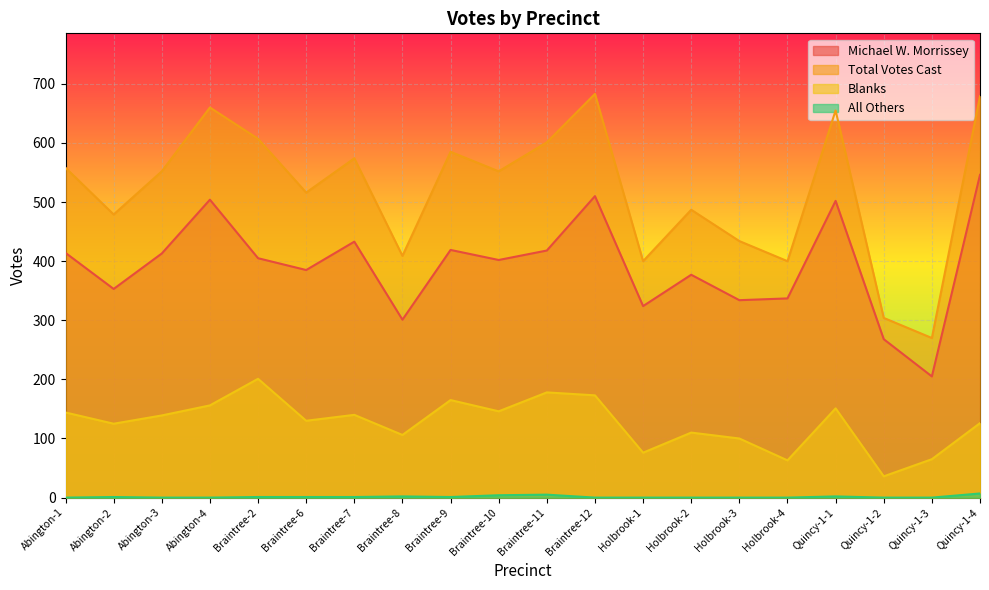

Reading left to right, list all the values displayed in this chart.

Michael W. Morrissey: Abington-1=414	Abington-2=353	Abington-3=413	Abington-4=504	Braintree-2=405	Braintree-6=385	Braintree-7=433	Braintree-8=301	Braintree-9=419	Braintree-10=402	Braintree-11=418	Braintree-12=510	Holbrook-1=324	Holbrook-2=377	Holbrook-3=334	Holbrook-4=337	Quincy-1-1=502	Quincy-1-2=268	Quincy-1-3=205	Quincy-1-4=546
Total Votes Cast: Abington-1=558	Abington-2=479	Abington-3=552	Abington-4=660	Braintree-2=607	Braintree-6=516	Braintree-7=574	Braintree-8=409	Braintree-9=585	Braintree-10=552	Braintree-11=601	Braintree-12=683	Holbrook-1=400	Holbrook-2=487	Holbrook-3=434	Holbrook-4=400	Quincy-1-1=655	Quincy-1-2=304	Quincy-1-3=270	Quincy-1-4=679
Blanks: Abington-1=144	Abington-2=125	Abington-3=139	Abington-4=156	Braintree-2=201	Braintree-6=130	Braintree-7=140	Braintree-8=106	Braintree-9=165	Braintree-10=146	Braintree-11=178	Braintree-12=173	Holbrook-1=76	Holbrook-2=110	Holbrook-3=100	Holbrook-4=63	Quincy-1-1=151	Quincy-1-2=36	Quincy-1-3=65	Quincy-1-4=126
All Others: Abington-1=0	Abington-2=1	Abington-3=0	Abington-4=0	Braintree-2=1	Braintree-6=1	Braintree-7=1	Braintree-8=2	Braintree-9=1	Braintree-10=4	Braintree-11=5	Braintree-12=0	Holbrook-1=0	Holbrook-2=0	Holbrook-3=0	Holbrook-4=0	Quincy-1-1=2	Quincy-1-2=0	Quincy-1-3=0	Quincy-1-4=7